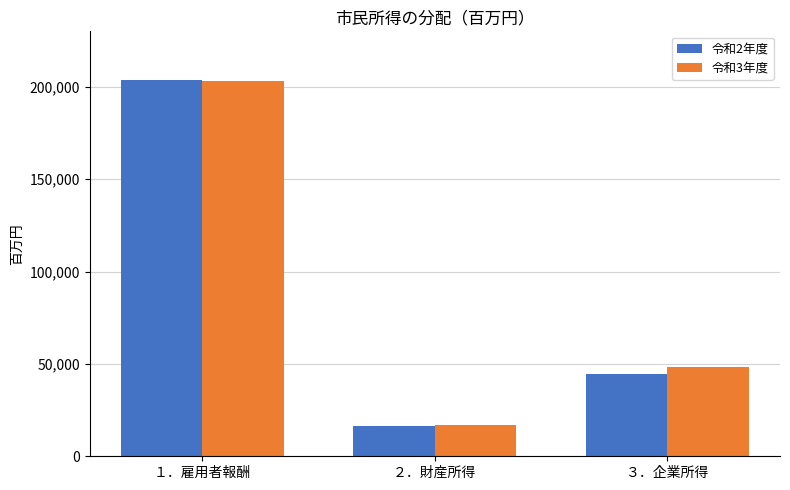

Where is 令和2年度 nearest to the value 110022?

３．企業所得